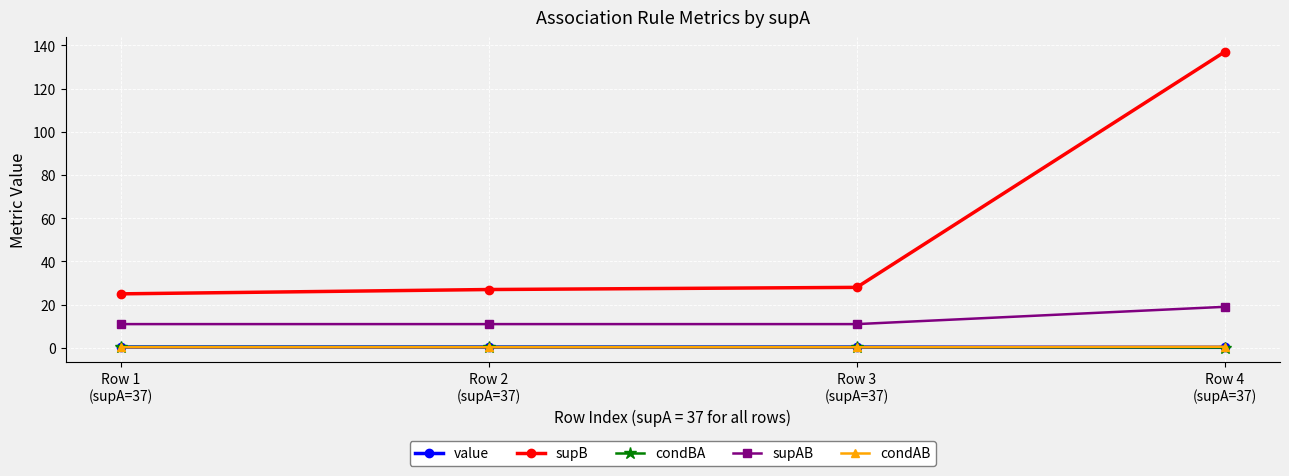

True or false: condAB and supB cross at least once.

False